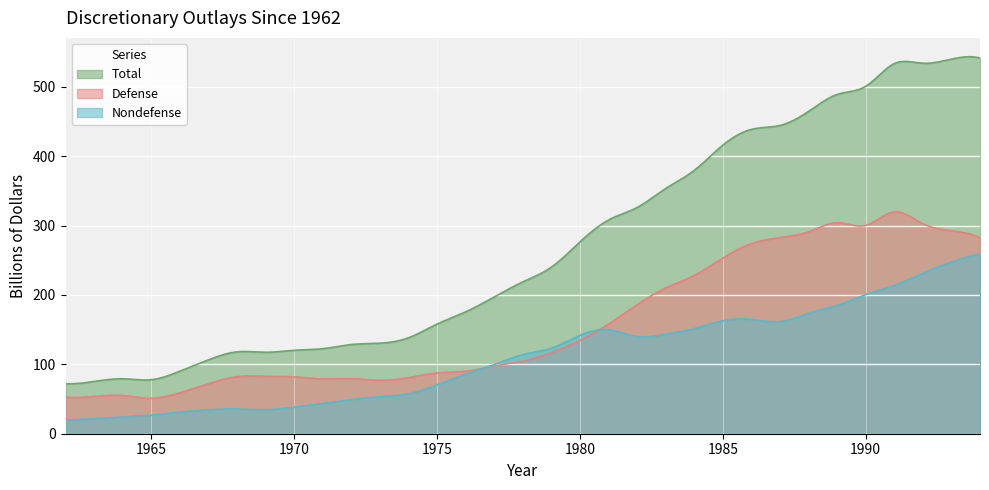

Is the value of Total at 1979 greater than the value of Nondefense at 1974?

Yes